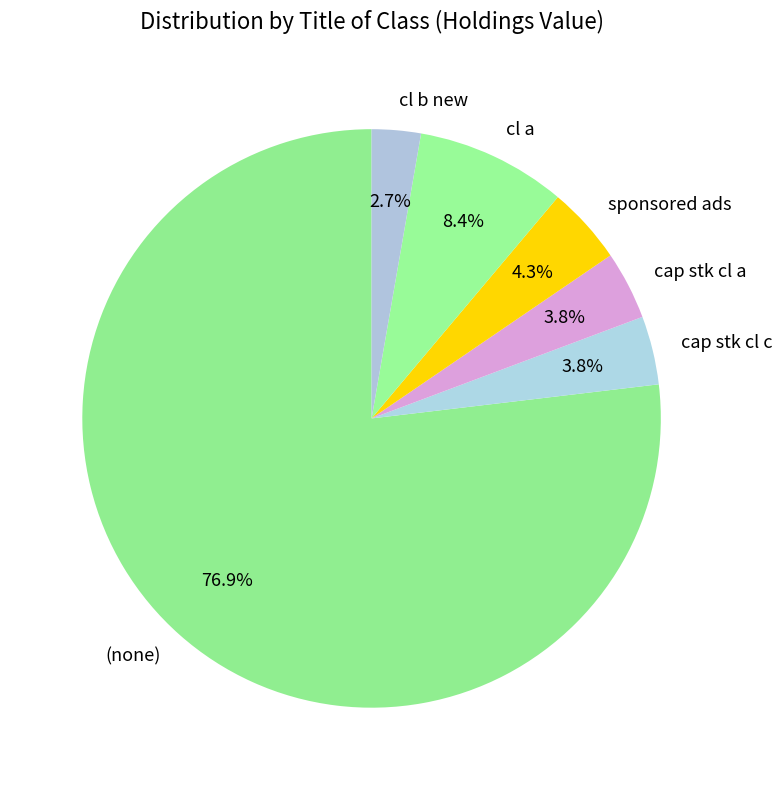

Is the sum of cap stk cl a and sponsored ads greater than half?

No